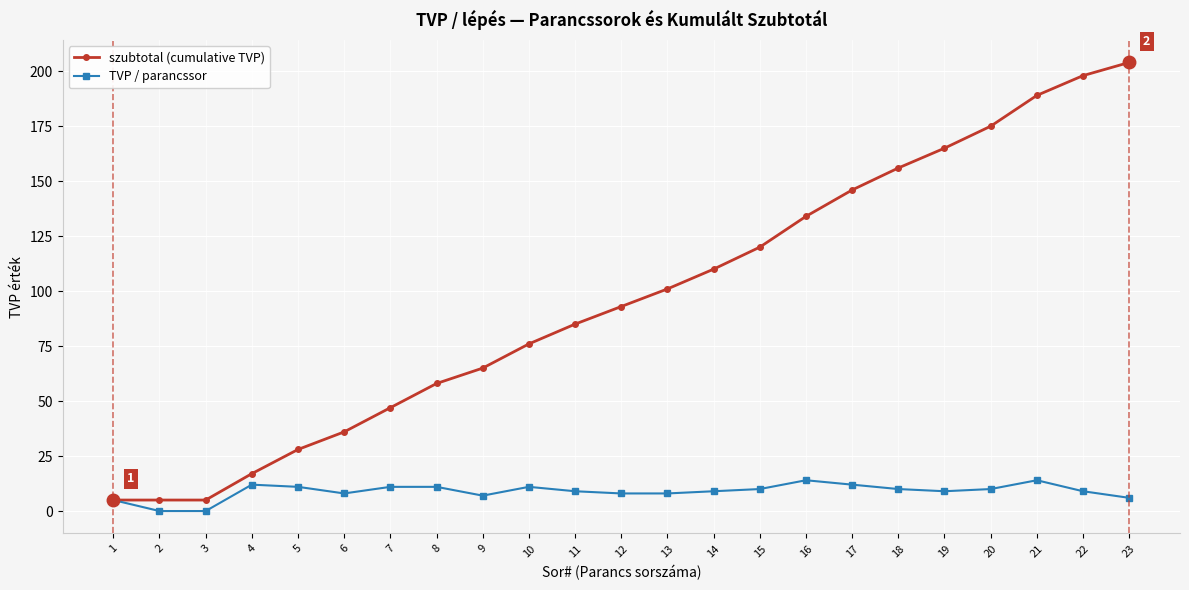

How many lines are shown in the chart?

2